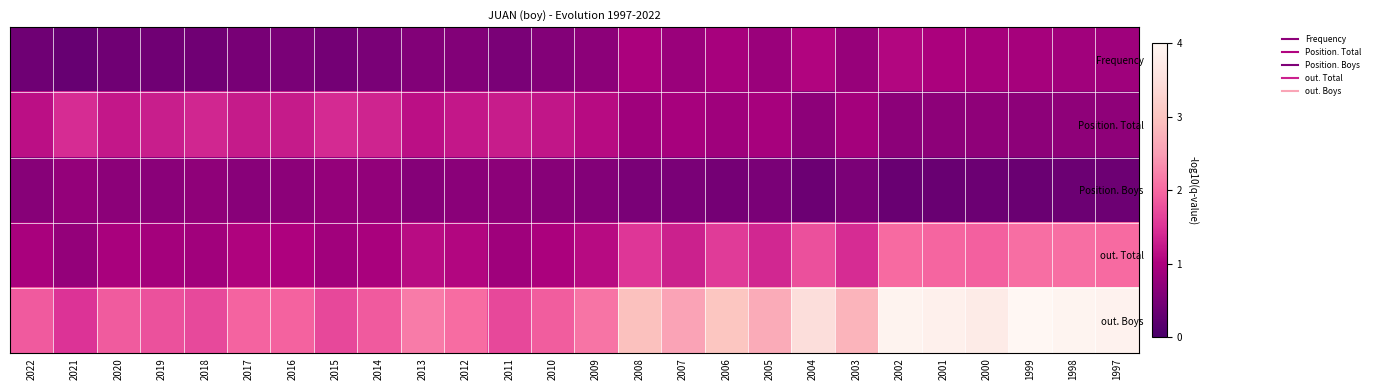

Reading right to left, extract all data points from this chart.

Frequency: 1997=0.9	1998=0.9	1999=0.9	2000=0.9	2001=1.0	2002=1.0	2003=0.8	2004=1.0	2005=0.8	2006=1.0	2007=0.8	2008=1.0	2009=0.7	2010=0.6	2011=0.5	2012=0.6	2013=0.6	2014=0.5	2015=0.4	2016=0.5	2017=0.5	2018=0.4	2019=0.4	2020=0.4	2021=0.3	2022=0.4
Position. Total: 1997=0.7	1998=0.7	1999=0.7	2000=0.7	2001=0.7	2002=0.7	2003=0.9	2004=0.7	2005=0.9	2006=0.9	2007=0.9	2008=0.9	2009=1.1	2010=1.2	2011=1.3	2012=1.2	2013=1.1	2014=1.3	2015=1.4	2016=1.3	2017=1.3	2018=1.4	2019=1.3	2020=1.2	2021=1.4	2022=1.2
Position. Boys: 1997=0.4	1998=0.4	1999=0.4	2000=0.4	2001=0.3	2002=0.3	2003=0.5	2004=0.4	2005=0.5	2006=0.5	2007=0.5	2008=0.5	2009=0.6	2010=0.6	2011=0.7	2012=0.7	2013=0.6	2014=0.7	2015=0.8	2016=0.7	2017=0.7	2018=0.7	2019=0.7	2020=0.7	2021=0.8	2022=0.6
out. Total: 1997=2.0	1998=2.0	1999=2.1	2000=1.9	2001=2.0	2002=2.0	2003=1.4	2004=1.8	2005=1.4	2006=1.6	2007=1.3	2008=1.5	2009=1.1	2010=1.0	2011=0.9	2012=1.0	2013=1.1	2014=1.0	2015=0.9	2016=1.0	2017=1.0	2018=0.9	2019=0.9	2020=1.0	2021=0.8	2022=1.0
out. Boys: 1997=3.9	1998=3.9	1999=4.0	2000=3.7	2001=3.9	2002=3.9	2003=2.8	2004=3.5	2005=2.7	2006=3.0	2007=2.6	2008=2.9	2009=2.1	2010=1.9	2011=1.7	2012=2.0	2013=2.2	2014=1.9	2015=1.7	2016=1.9	2017=2.0	2018=1.7	2019=1.8	2020=1.9	2021=1.5	2022=1.9